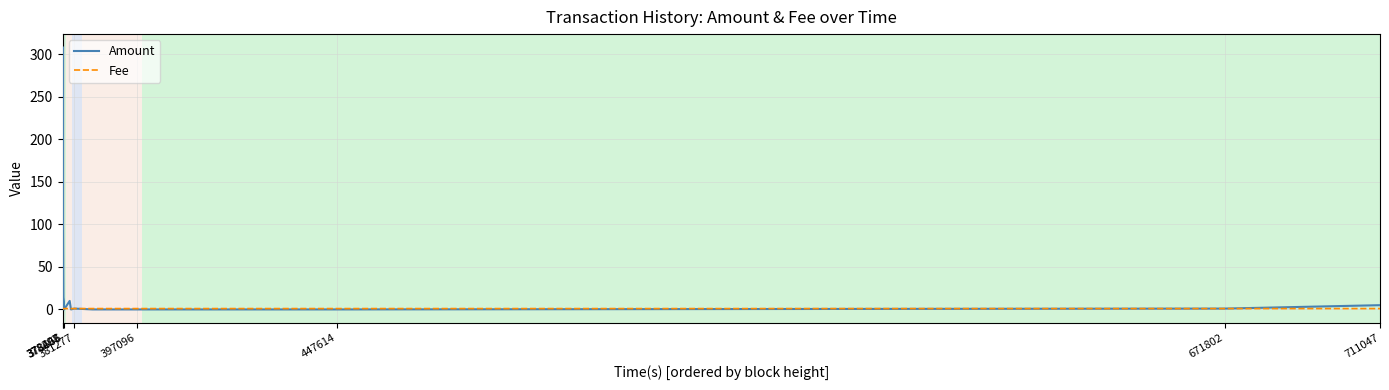

Which series has the widest spread of values?

Amount